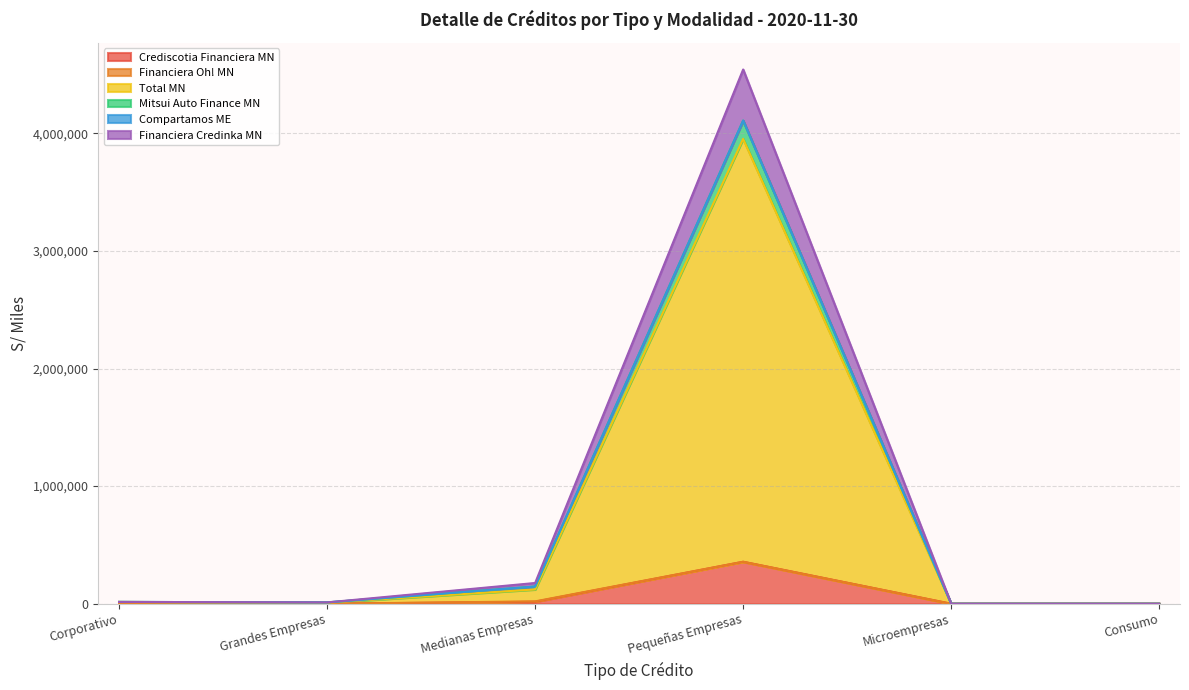

How many data points in Financiera Credinka MN are less than 15500?

3